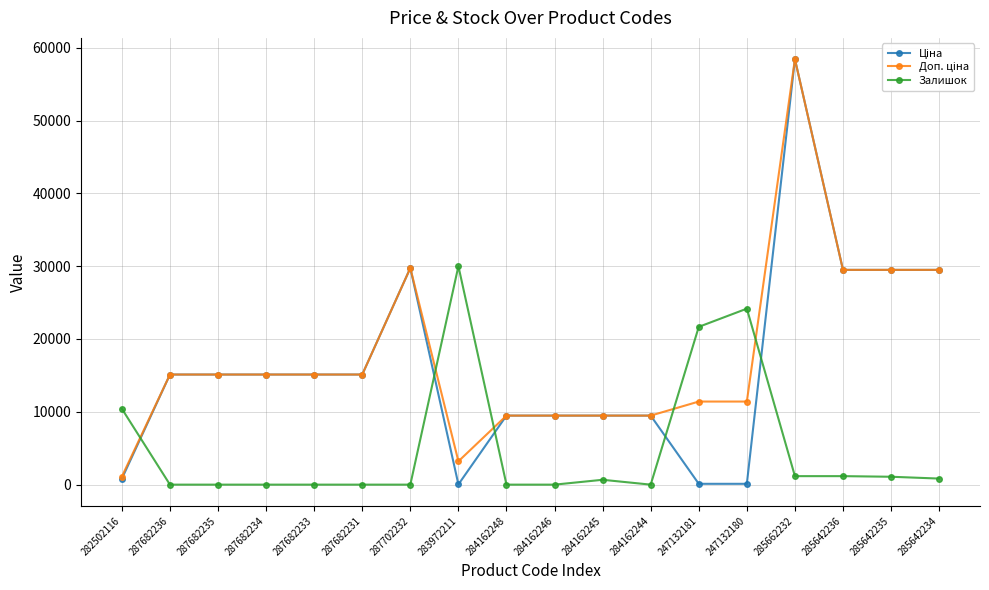

Is it true that Залишок equals 17637.4 at 287682233?

False